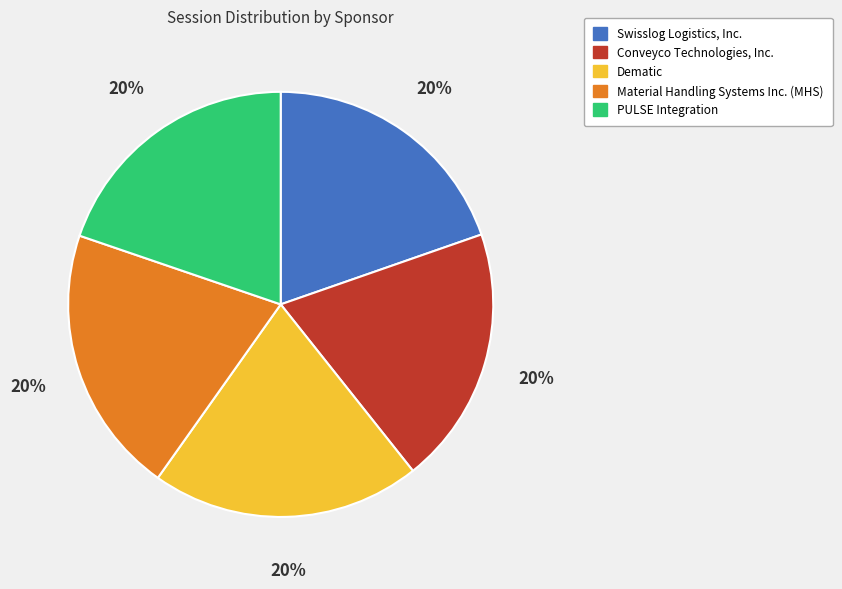

The PULSE Integration slice represents 26% of the pie. True or false?

False